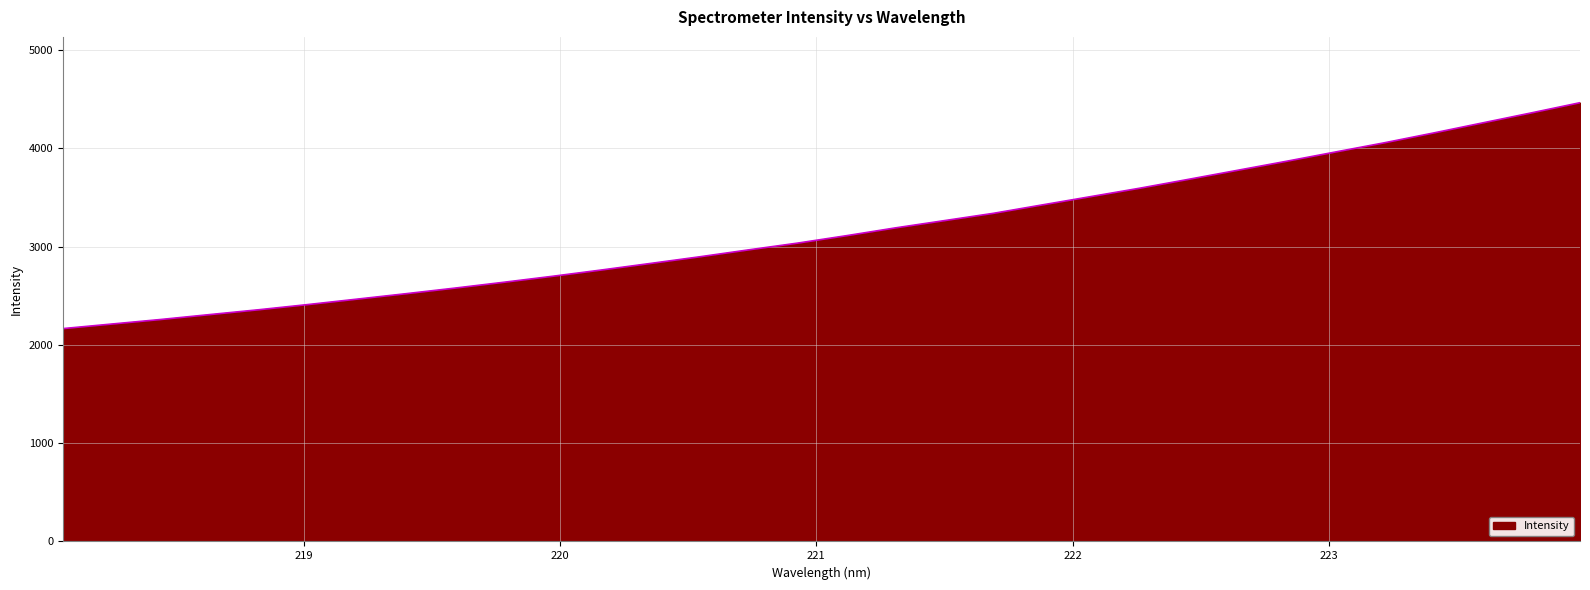

What is the difference between the maximum and minimum values?

2297.6